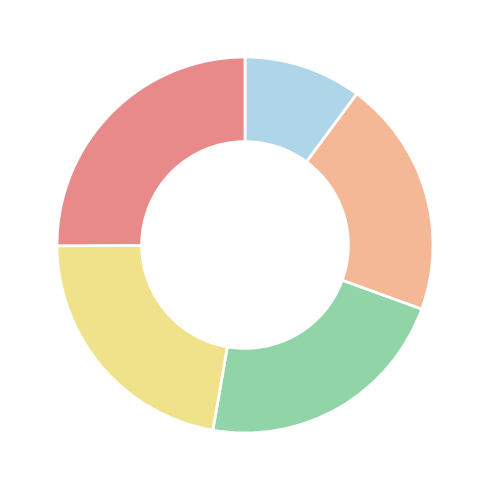

Does any single category account for the majority?

No